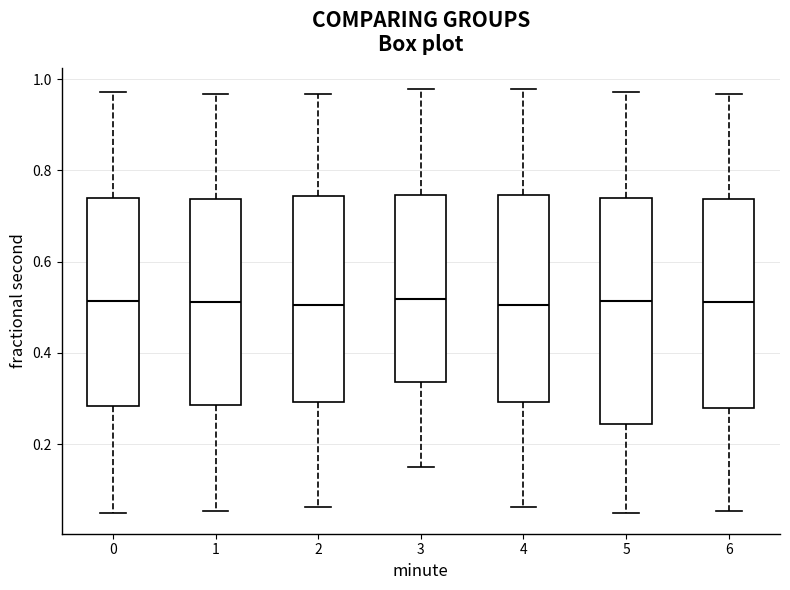

Where is the lower edge of the box at x = 2 on the y-axis? The values are not printed on the chart, so give them approximately, as read against the axis.

0.30